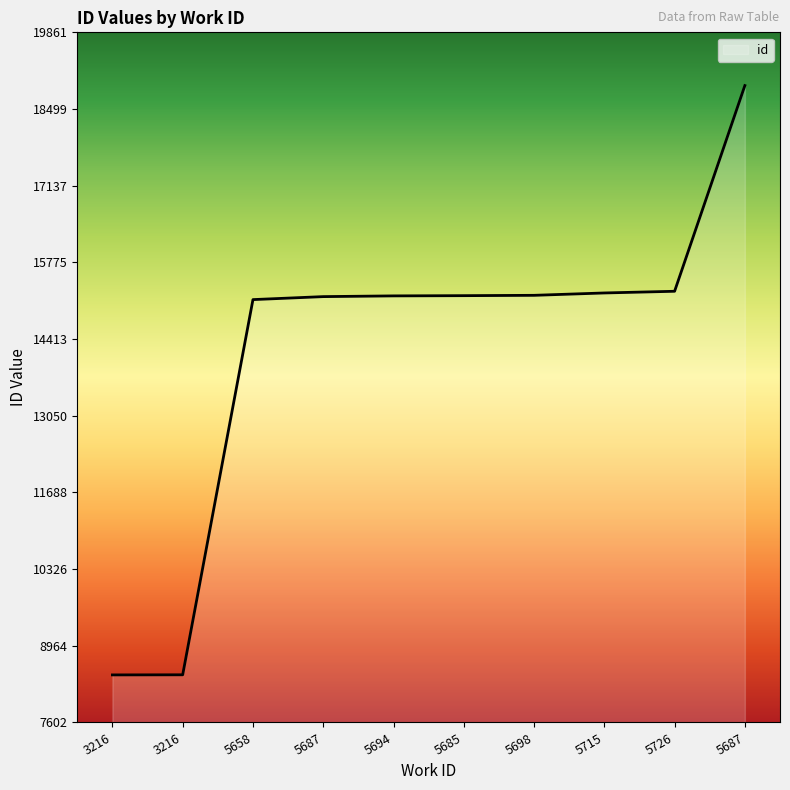

Does the chart display data point markers on the line(s)?

No